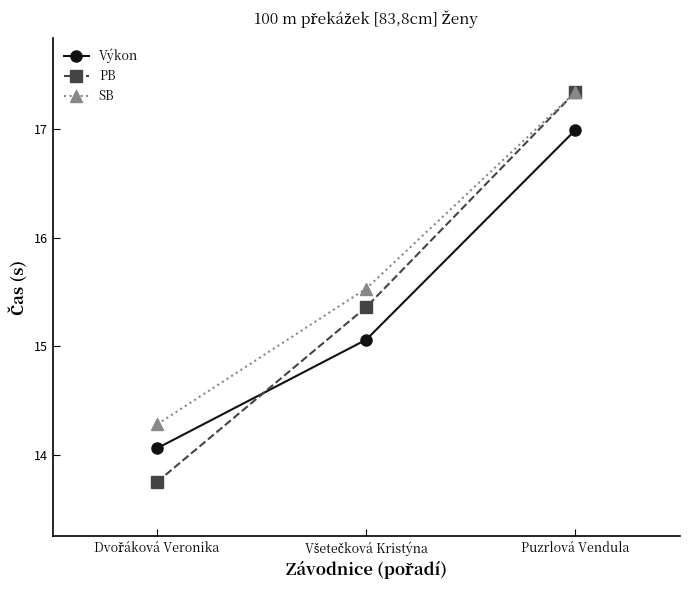

What is the total value across all series at Puzrlová Vendula?

51.7